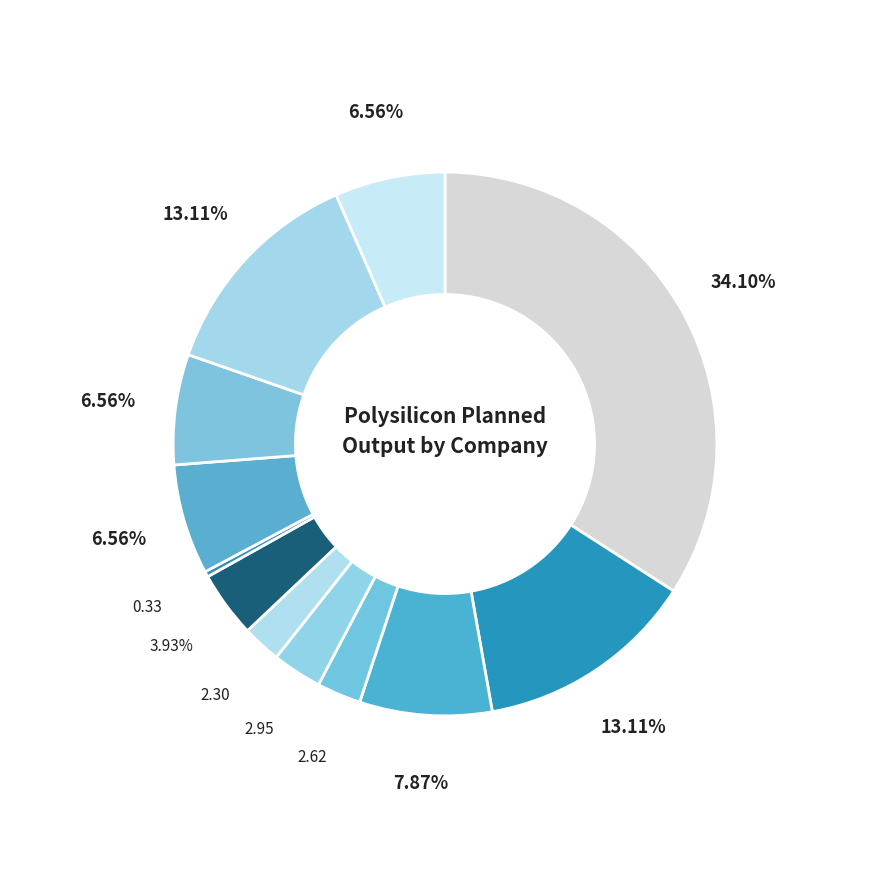

What is the largest slice in the pie chart?

GCL-Poly